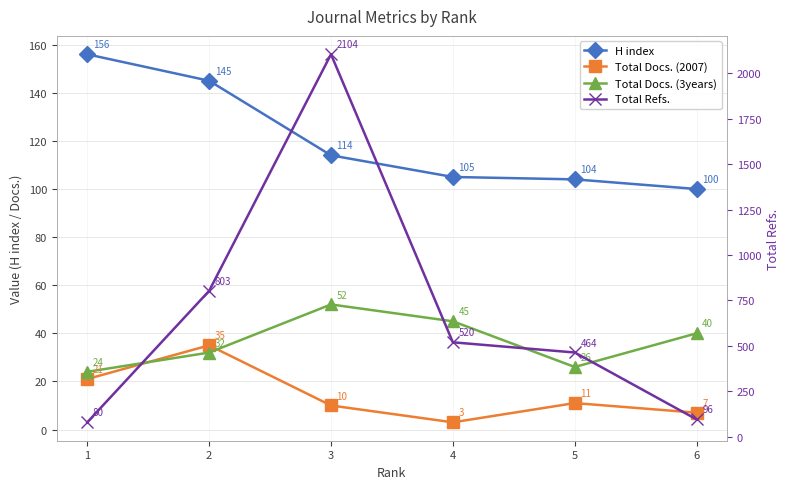

What is the difference between the maximum and second lowest values in the Total Docs. (3years) series?

26